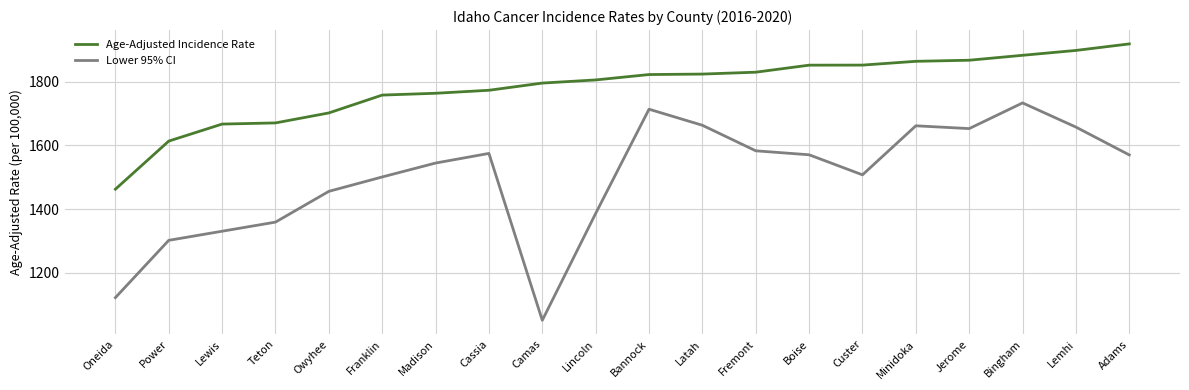

At which label is Lower 95% CI closest to 1391?

Lincoln